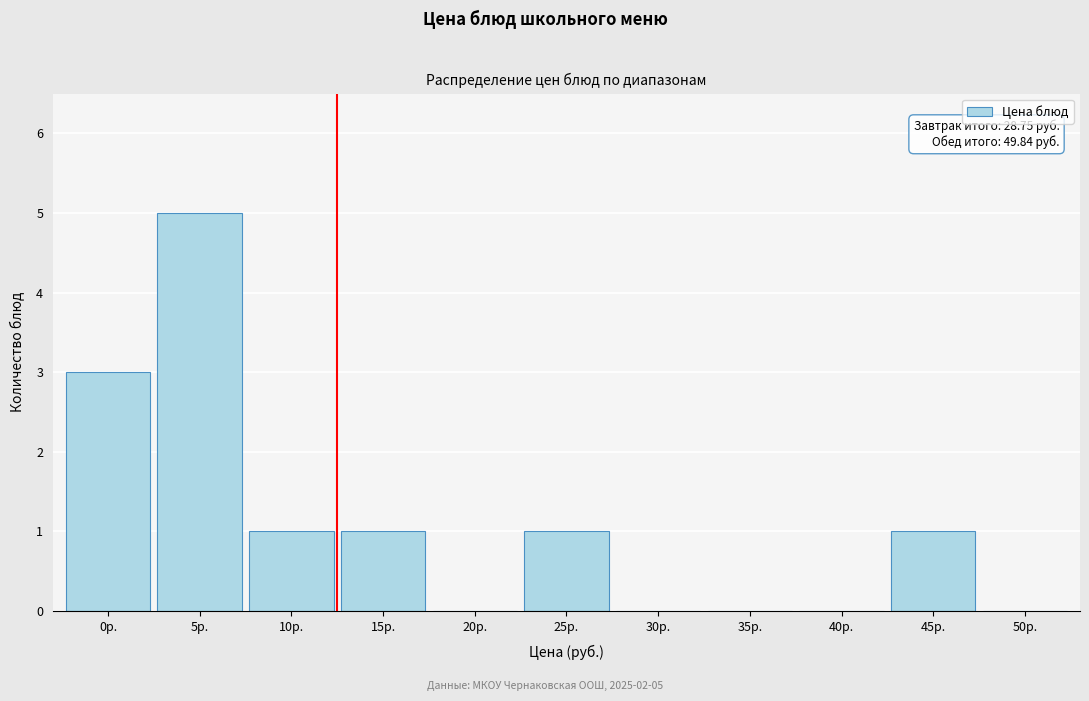

Reading left to right, transcribe all the data shown in this chart.

0р.=3	5р.=5	10р.=1	15р.=1	20р.=0	25р.=1	30р.=0	35р.=0	40р.=0	45р.=1	50р.=0